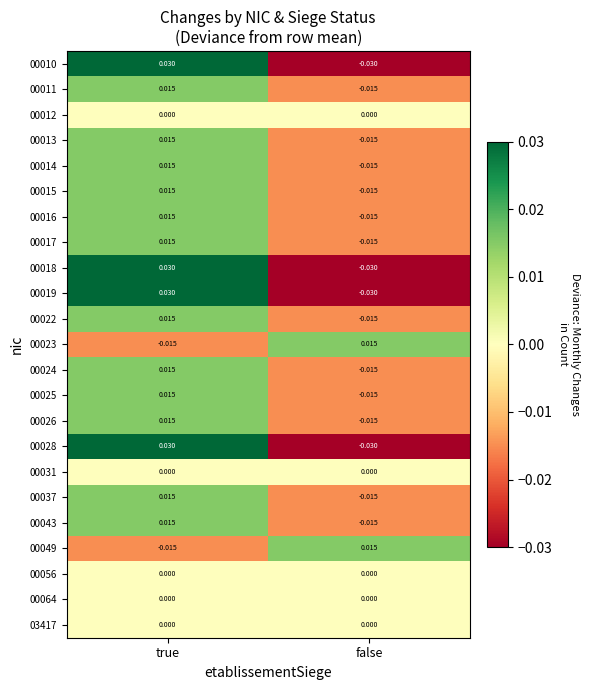

At which label does 00026 reach its minimum?

false